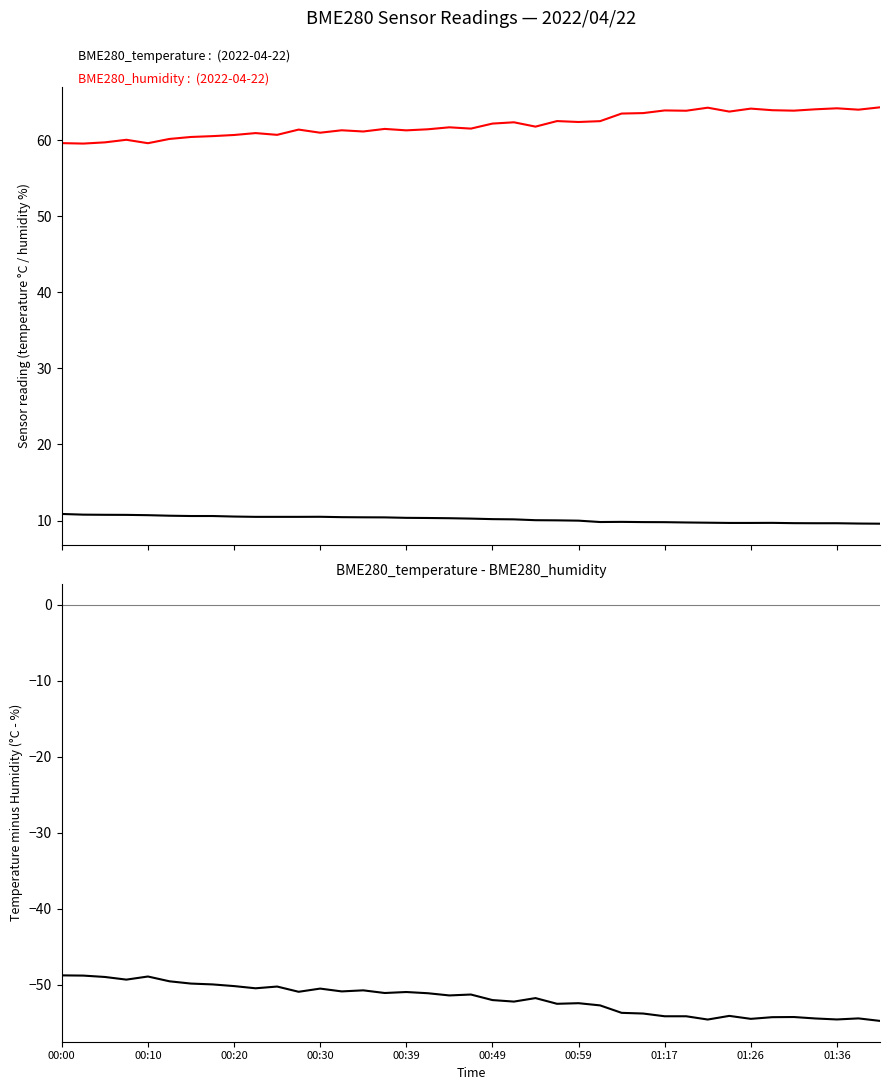

Which series has the largest total across all categories?

BME280_humidity